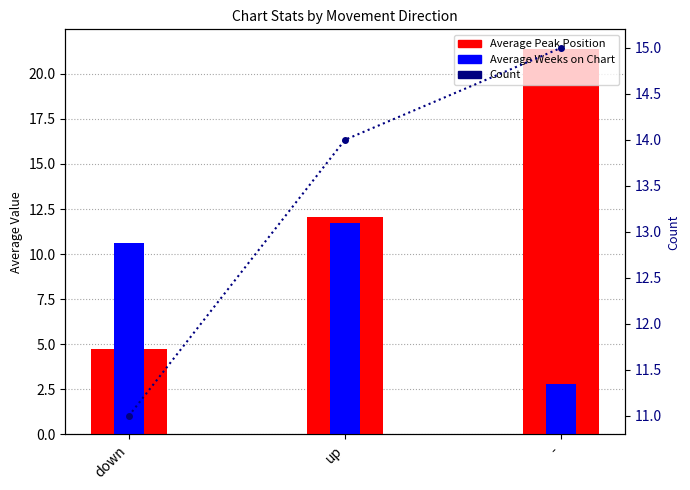

Which category has the highest value in the Average Weeks on Chart series?

up